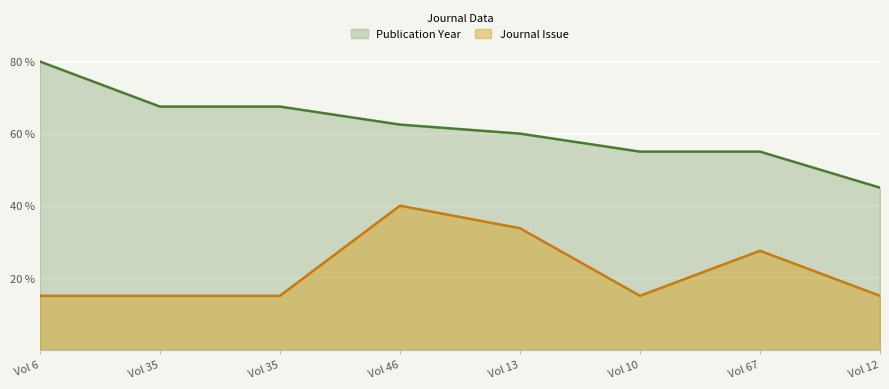

Which label corresponds to the largest value in the chart?

Vol 6